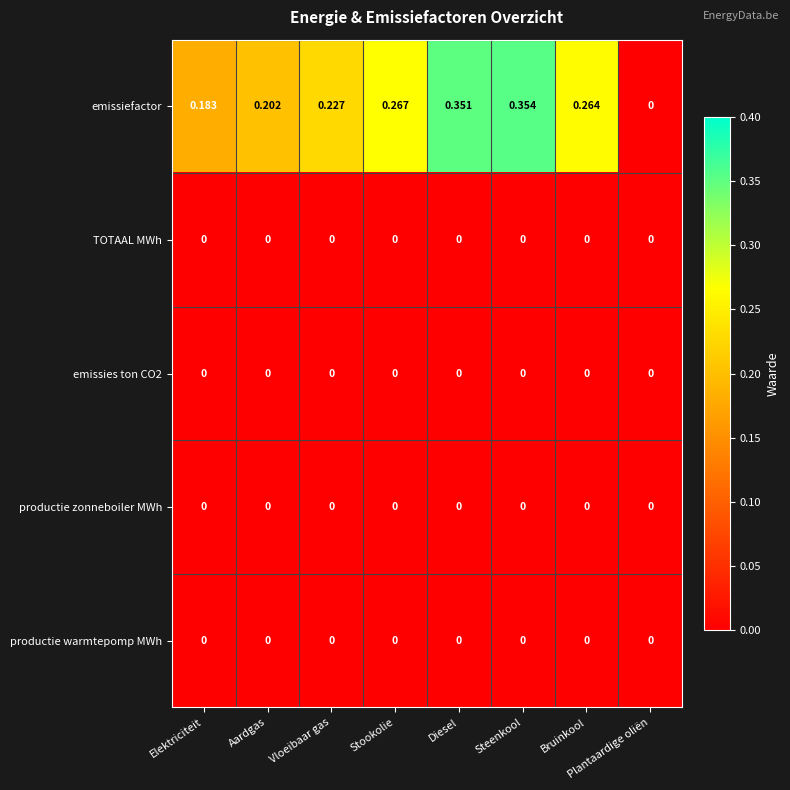

Which series has the largest total across all categories?

emissiefactor